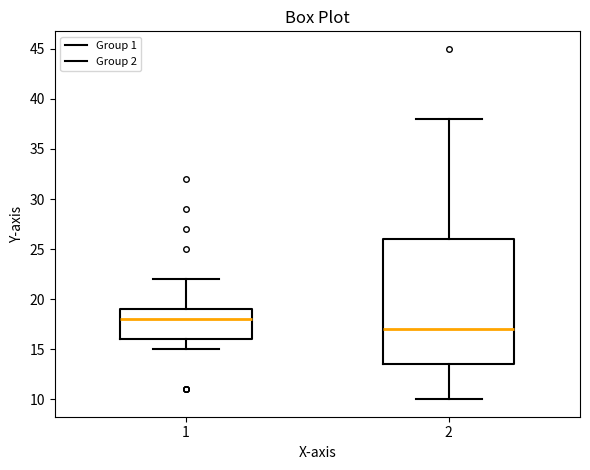

Which box's median line is the highest?

1